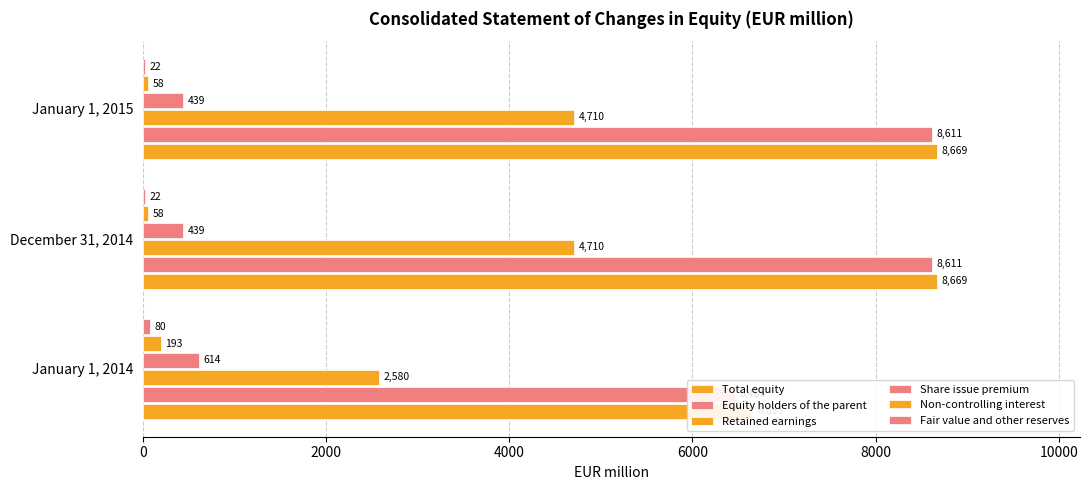

Which has a higher value, December 31, 2014 or January 1, 2015?

December 31, 2014